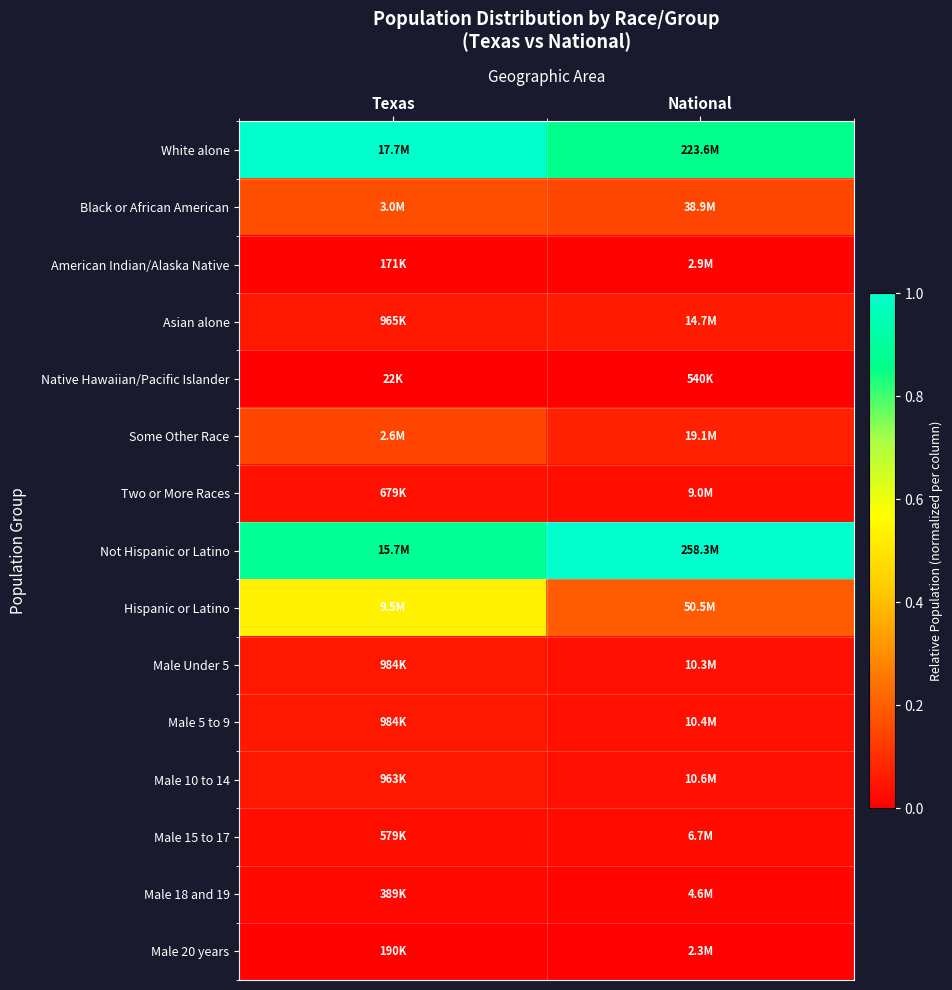

Reading right to left, extract all data points from this chart.

White alone: National=0.9	Texas=1.0
Black or African American: National=0.1	Texas=0.2
American Indian/Alaska Native: National=0.0	Texas=0.0
Asian alone: National=0.1	Texas=0.1
Native Hawaiian/Pacific Islander: National=0.0	Texas=0.0
Some Other Race: National=0.1	Texas=0.1
Two or More Races: National=0.0	Texas=0.0
Not Hispanic or Latino: National=1.0	Texas=0.9
Hispanic or Latino: National=0.2	Texas=0.5
Male Under 5: National=0.0	Texas=0.1
Male 5 to 9: National=0.0	Texas=0.1
Male 10 to 14: National=0.0	Texas=0.1
Male 15 to 17: National=0.0	Texas=0.0
Male 18 and 19: National=0.0	Texas=0.0
Male 20 years: National=0.0	Texas=0.0